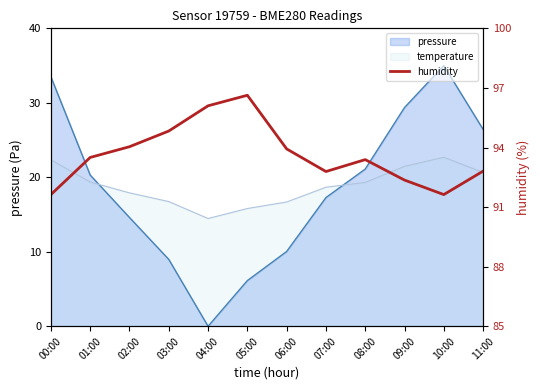

What value does the data have at 05:00?

96.6